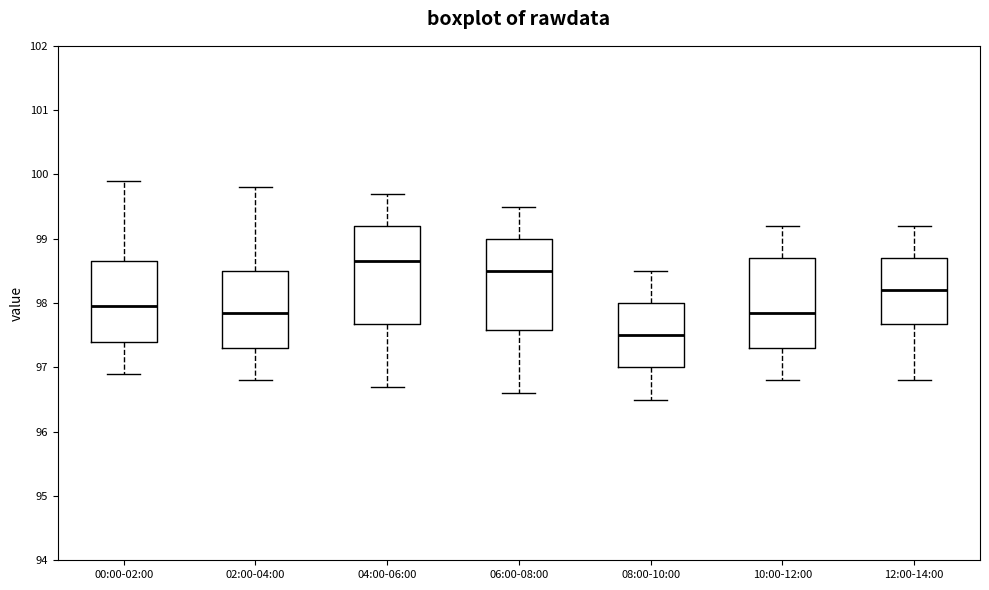

Where does the lower whisker of the box for 08:00-10:00 end on the y-axis? The values are not printed on the chart, so give them approximately, as read against the axis.

96.5